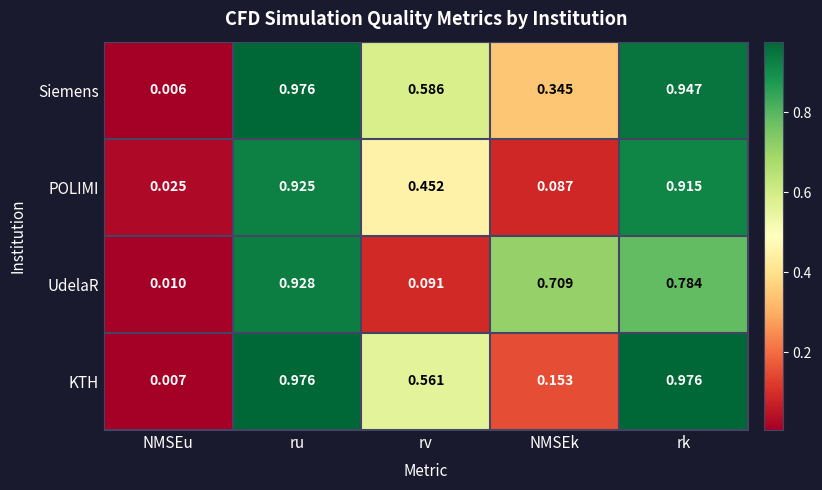

Which series changed the most between NMSEu and NMSEk?

UdelaR